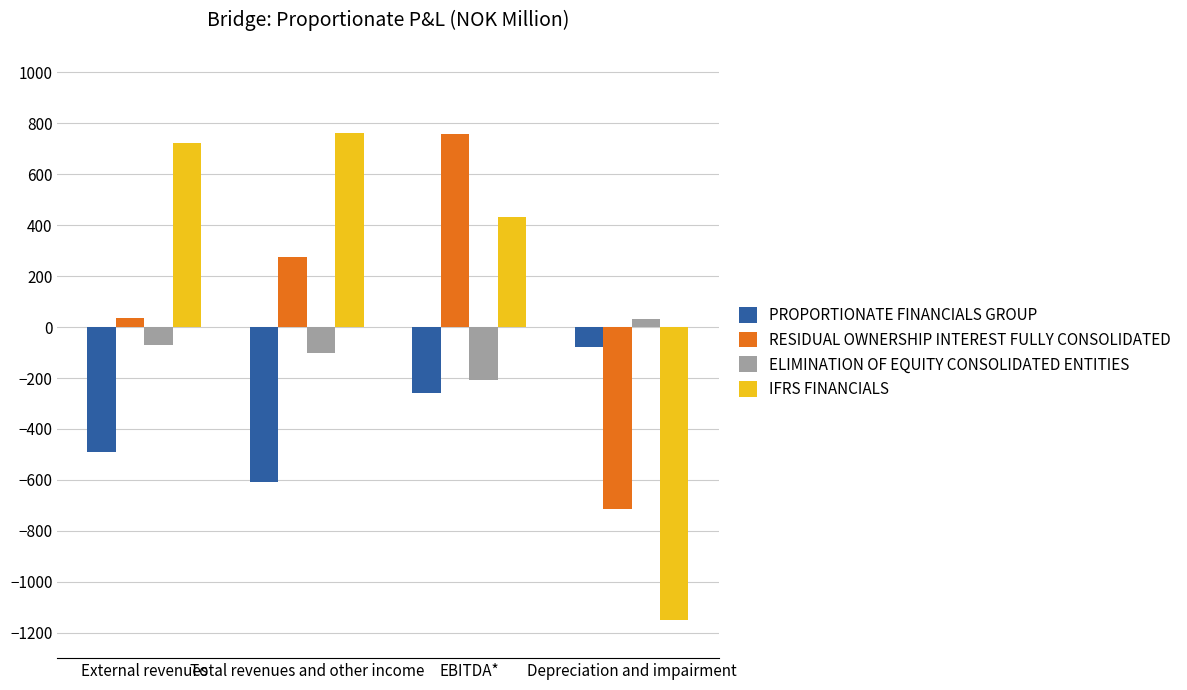

Rank the series at External revenues from highest to lowest value.

IFRS FINANCIALS, RESIDUAL OWNERSHIP INTEREST FULLY CONSOLIDATED, ELIMINATION OF EQUITY CONSOLIDATED ENTITIES, PROPORTIONATE FINANCIALS GROUP